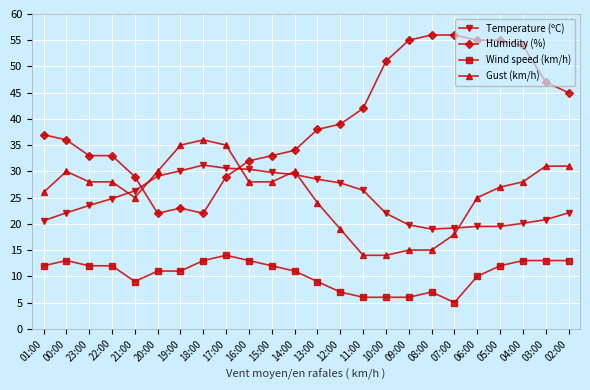

Rank the series by their maximum value, from highest to lowest.

Humidity (%), Gust (km/h), Temperature (ºC), Wind speed (km/h)